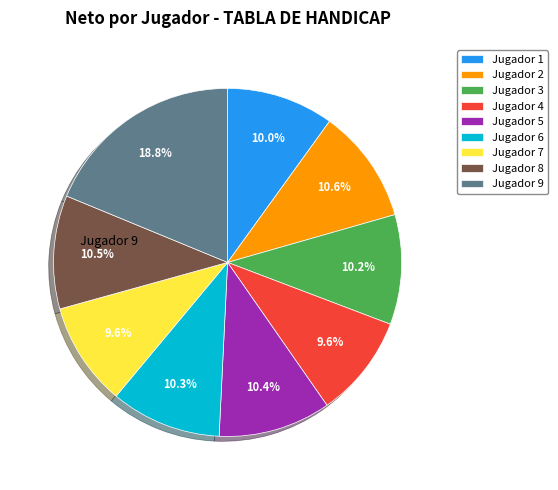

Is there a majority slice in this chart?

No